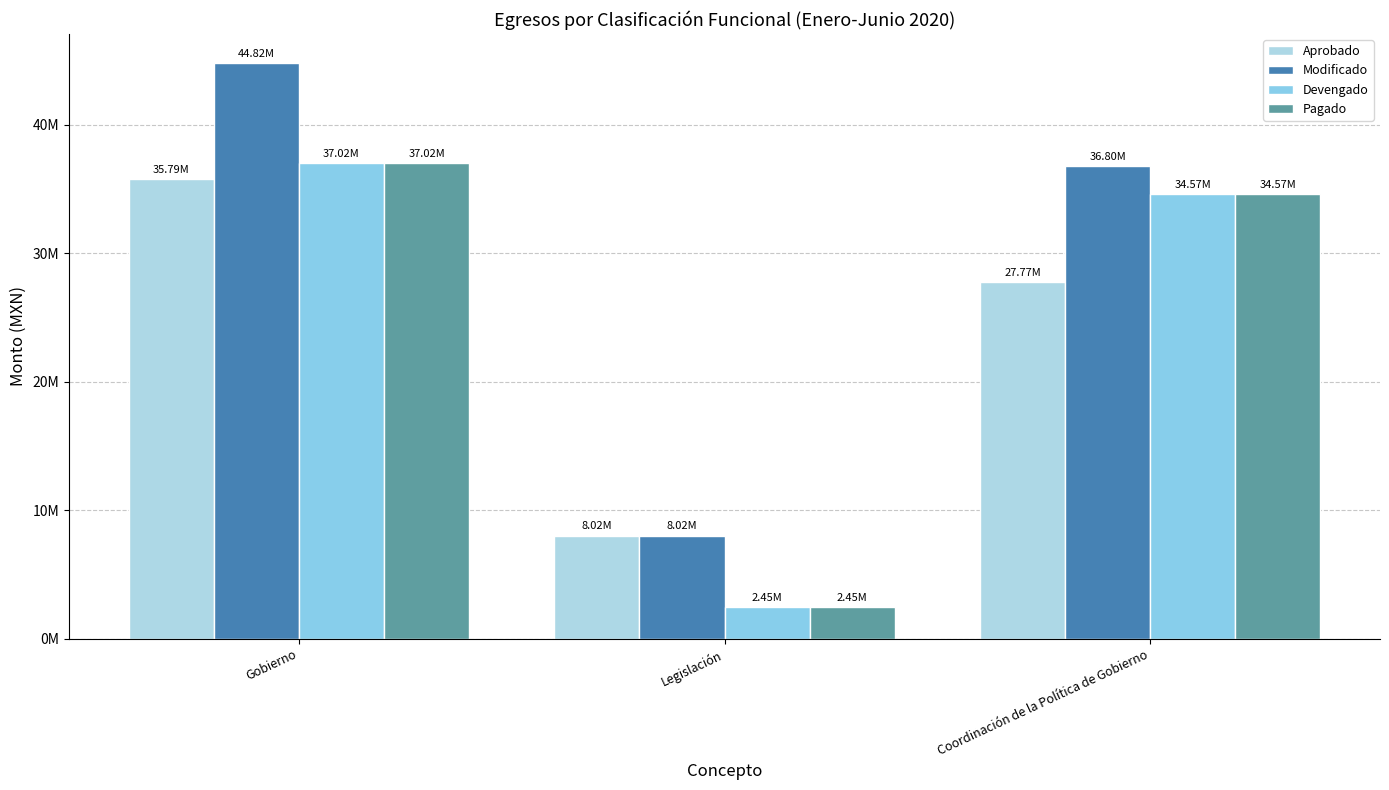

What position from the right is Legislación?

2